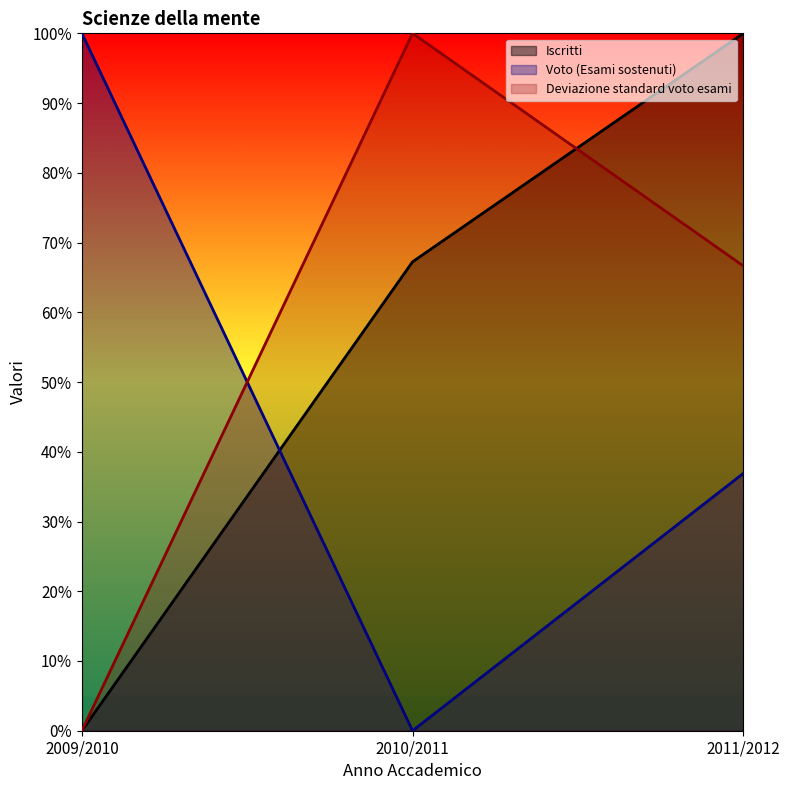

What is the difference between the maximum and minimum values in the Voto (Esami sostenuti) series?

250.0